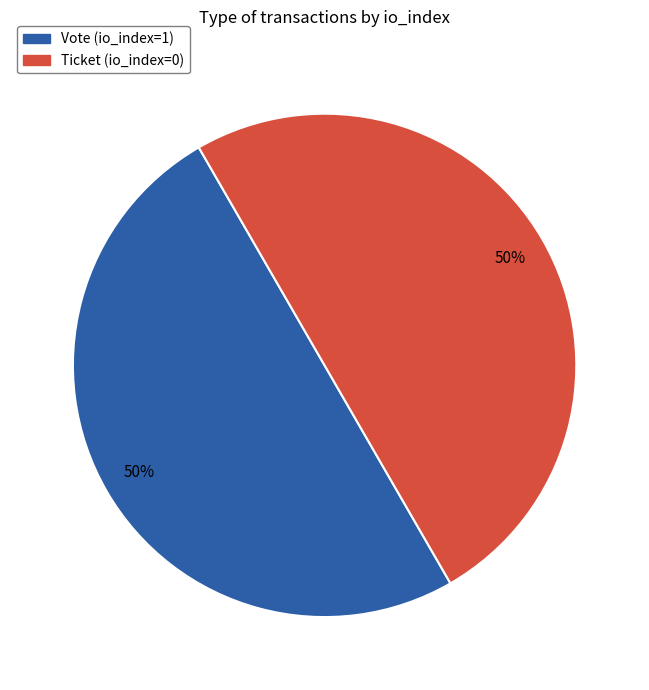

To the nearest percent, what is the average slice percentage?

50%